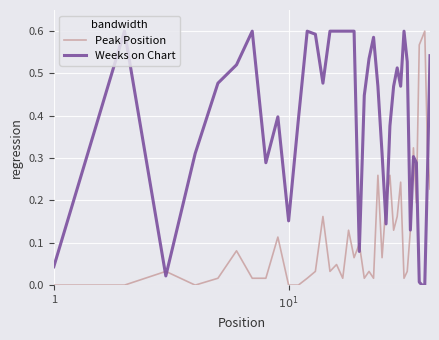

List the series in order of their overall mean, lowest first.

Peak Position, Weeks on Chart